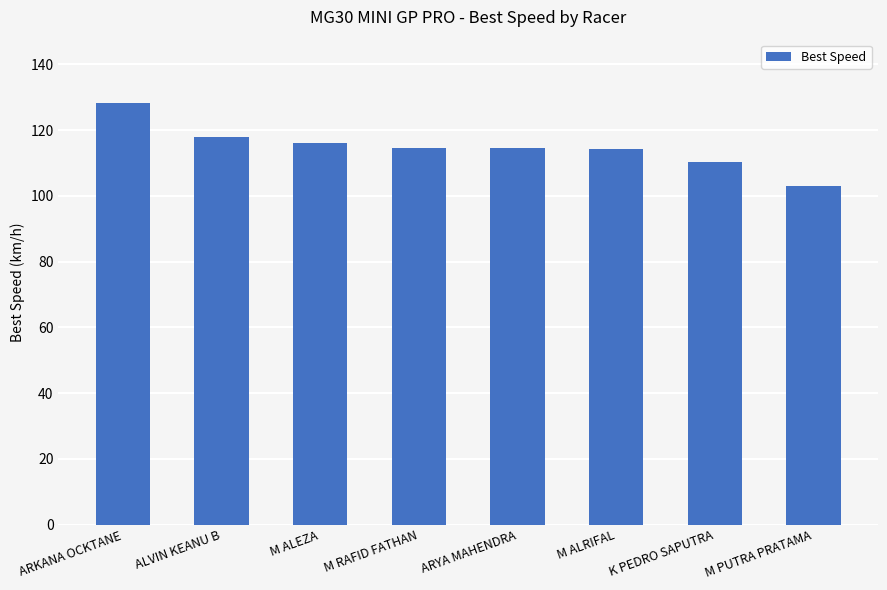

Are the bars horizontal?

No